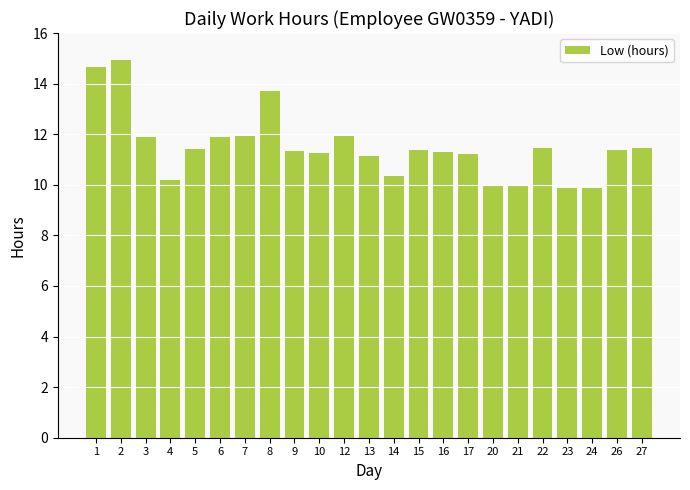

What is the approximate value at 20?

10.0